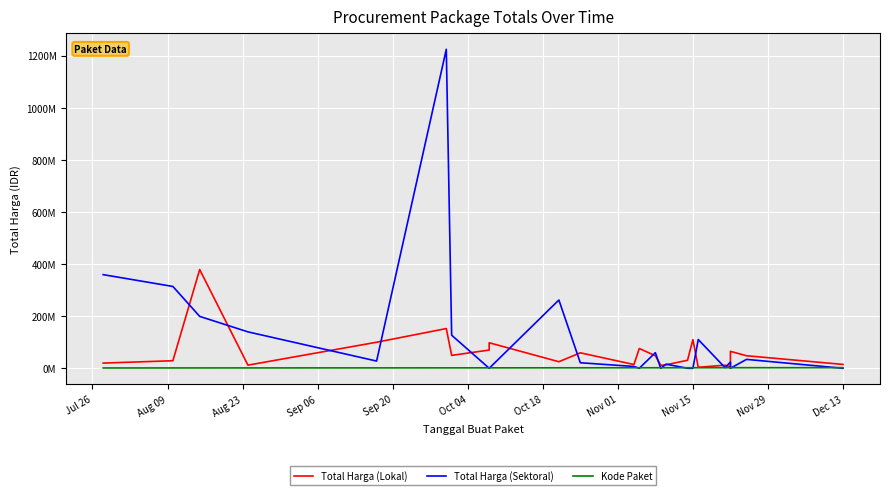

What are all the series names shown in the legend?

Total Harga (Lokal), Total Harga (Sektoral), Kode Paket